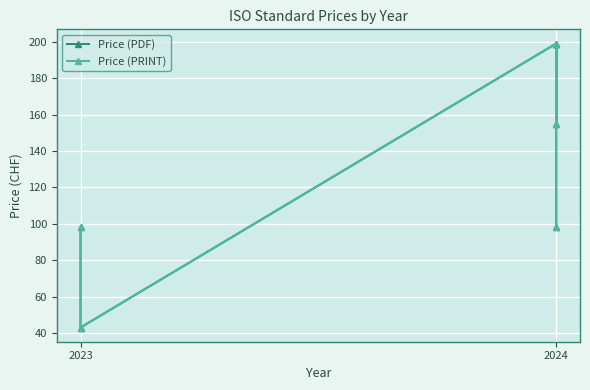

How many values in the Price (PDF) series exceed 155?

2